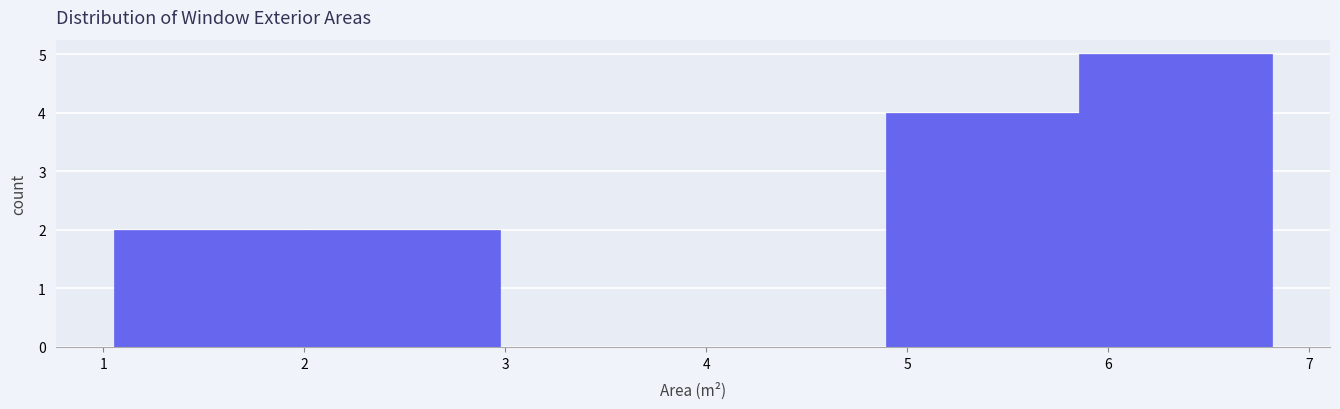

Reading left to right, transcribe this chart: for each bar, give the range it covers on the x-axis and its height. Neither the bar edges nor the heights are printed on the chart, so give them approximately, as read against the axes.

1.1 to 2.0: 2
2.0 to 3.0: 2
3.0 to 3.9: 0
3.9 to 4.9: 0
4.9 to 5.9: 4
5.9 to 6.8: 5